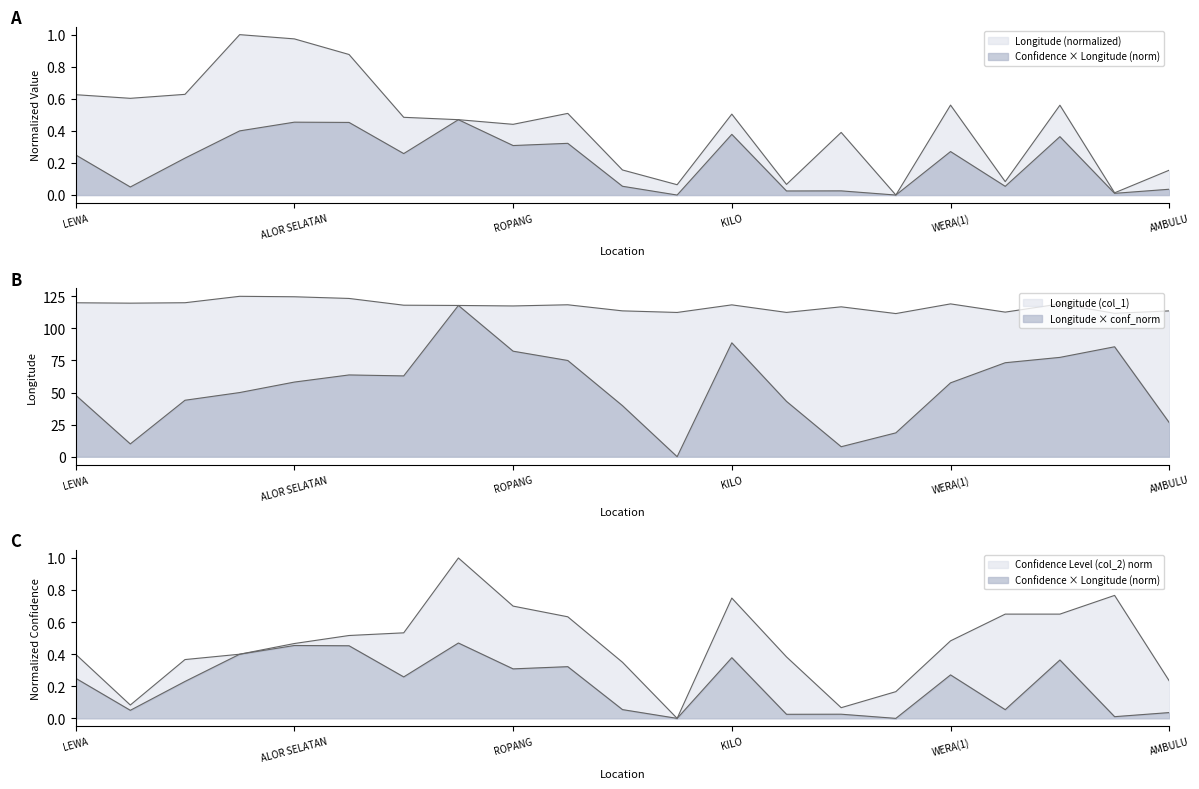

The Longitude (col_1) series shows 57.2 at MOJOAGUNG. True or false?

False